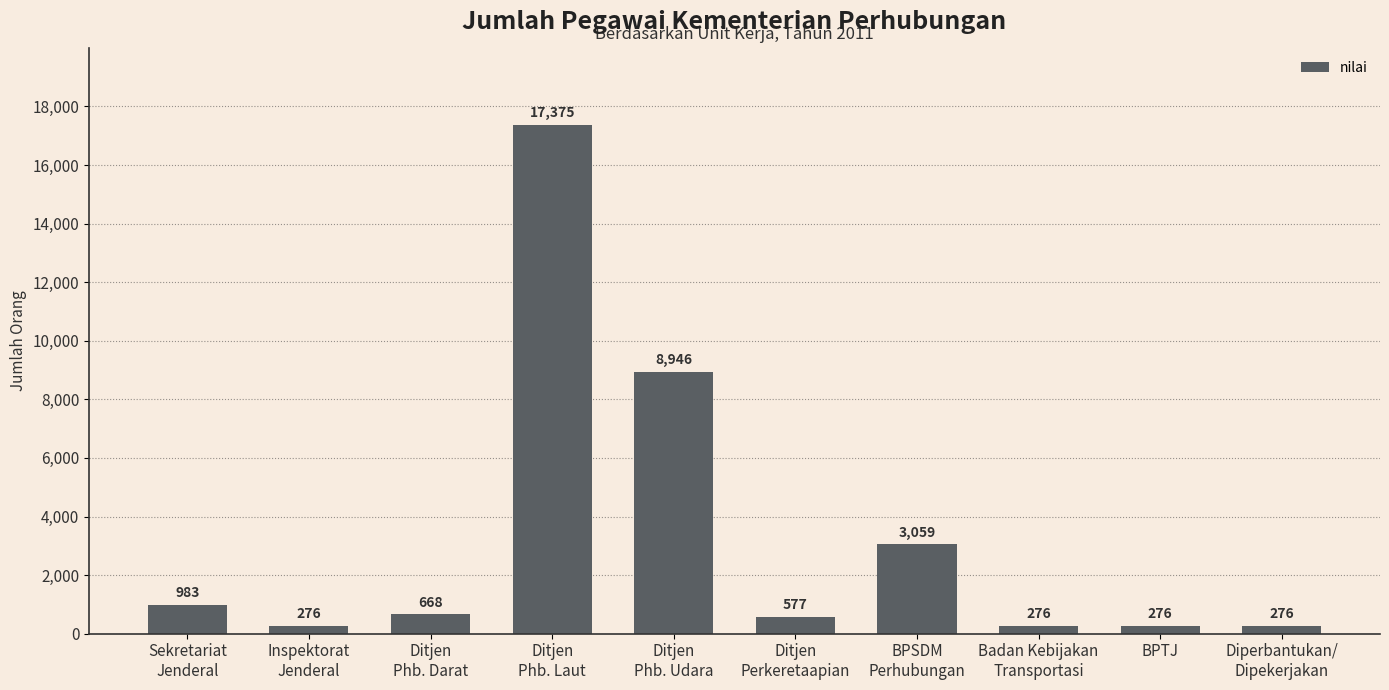

What is the label of the 2nd bar from the left?

Inspektorat
Jenderal